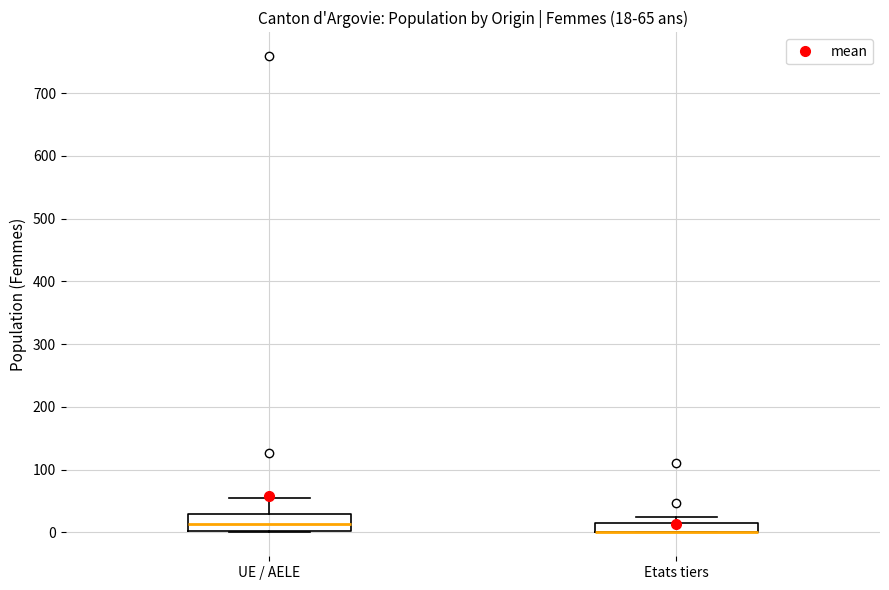

Which box is the tallest, from its lower edge to its upper edge?

UE / AELE